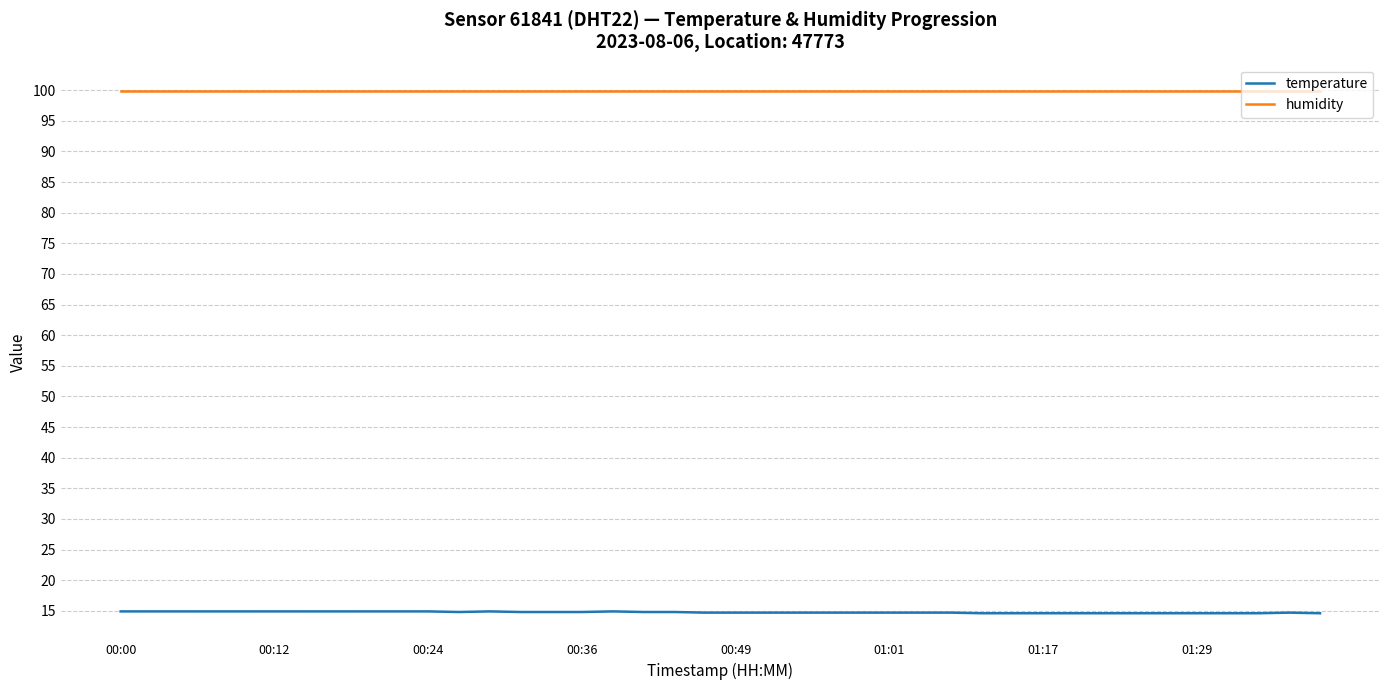

Rank the series by their maximum value, from highest to lowest.

humidity, temperature